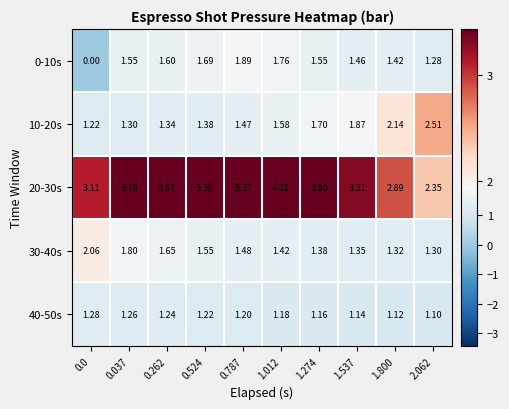

Is the value of 20-30s at 0.0 greater than the value of 10-20s at 2.062?

Yes